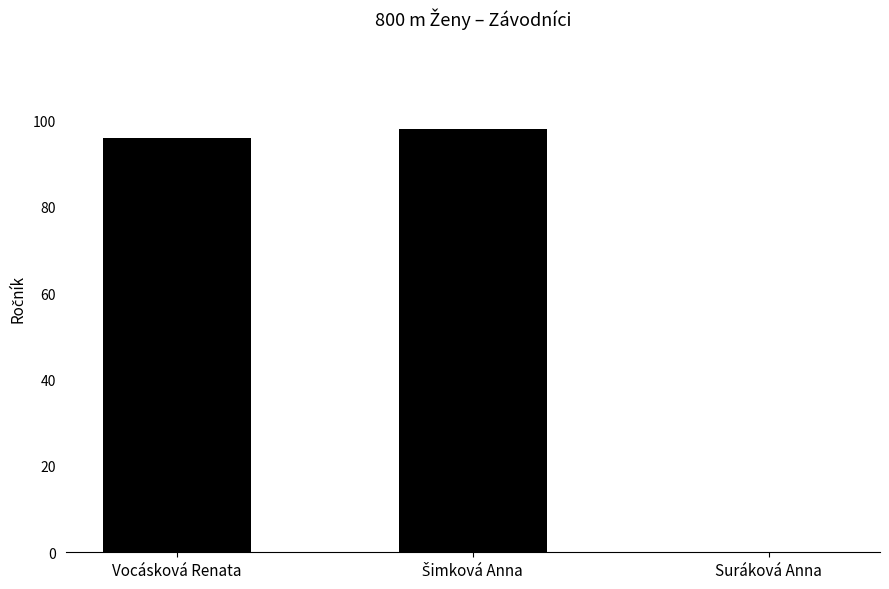

Reading right to left, transcribe all the data shown in this chart.

0	98	96